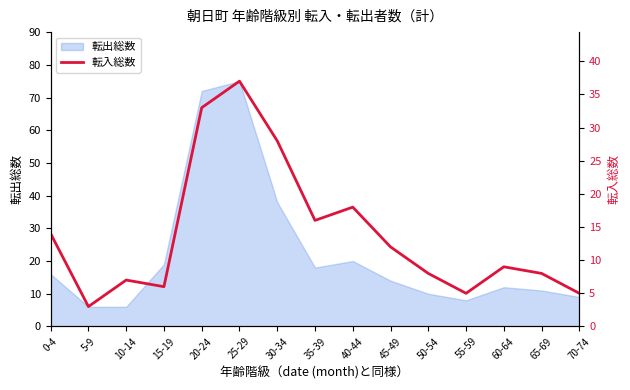

Which label corresponds to the largest value in the chart?

25-29